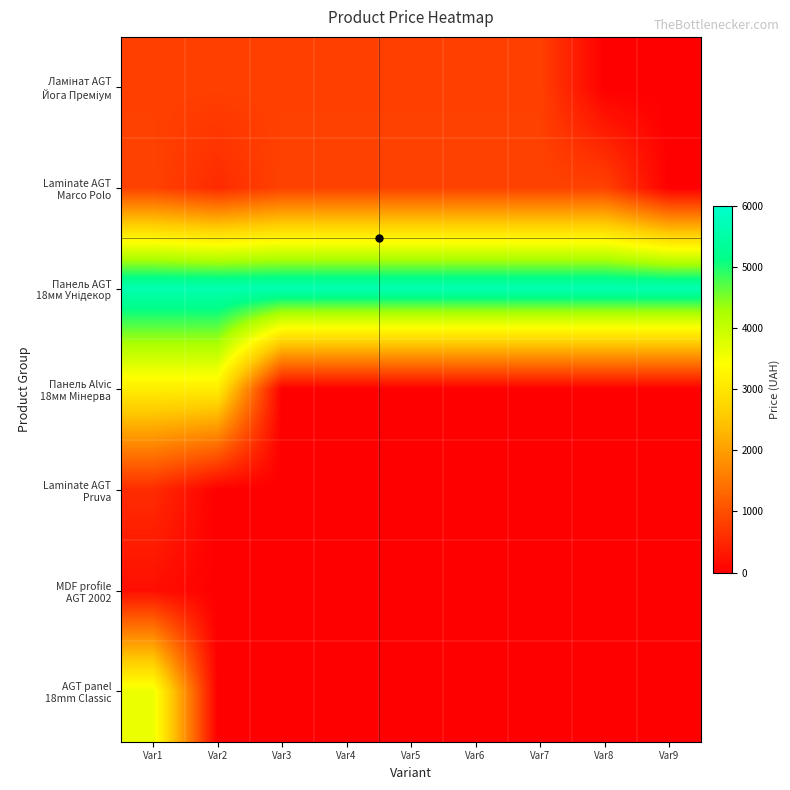

Which has a higher value, Var8 or Var5?

Var5